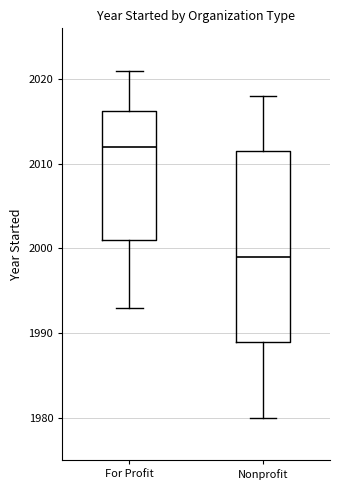

Where does the upper whisker of the box for For Profit end on the y-axis? The values are not printed on the chart, so give them approximately, as read against the axis.

2021